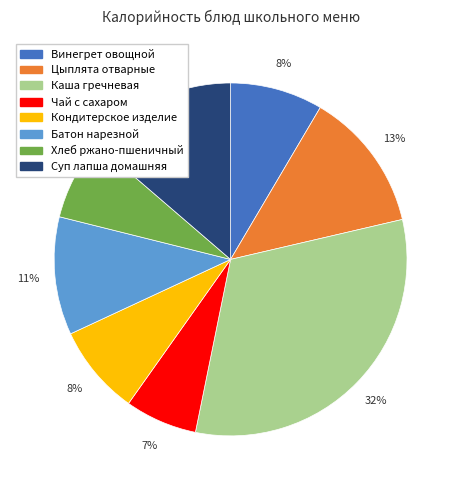

How many segments does this pie chart have?

8